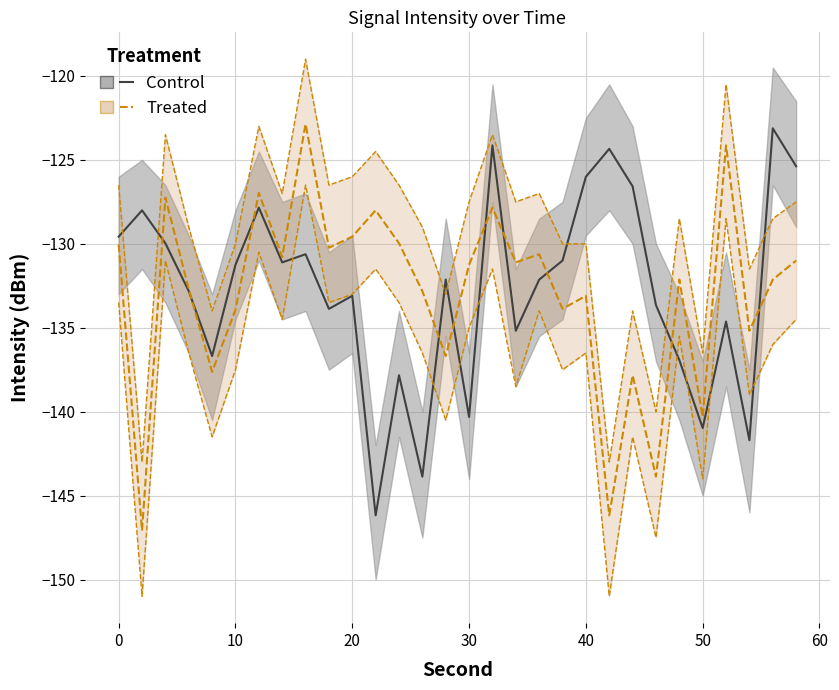

Reading left to right, transcribe all the data shown in this chart.

Control: -129.6	-128.0	-130.0	-132.8	-136.7	-131.2	-127.8	-131.1	-130.6	-133.9	-133.1	-146.2	-137.8	-143.9	-132.1	-140.3	-124.1	-135.2	-132.1	-131.0	-126.0	-124.3	-126.6	-133.7	-136.9	-141.0	-134.6	-141.7	-123.1	-125.4
Treated: -130.0	-147.1	-127.2	-132.7	-137.6	-133.9	-127.0	-130.8	-122.9	-130.2	-129.6	-128.0	-130.0	-132.8	-136.7	-131.2	-127.8	-131.1	-130.6	-133.9	-133.1	-146.2	-137.8	-143.9	-132.1	-140.3	-124.1	-135.2	-132.1	-131.0